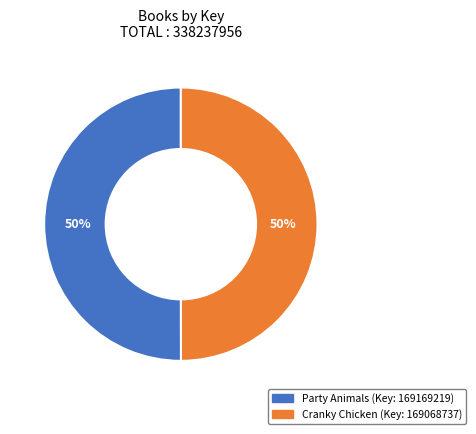

To the nearest percent, what is the average slice percentage?

50%